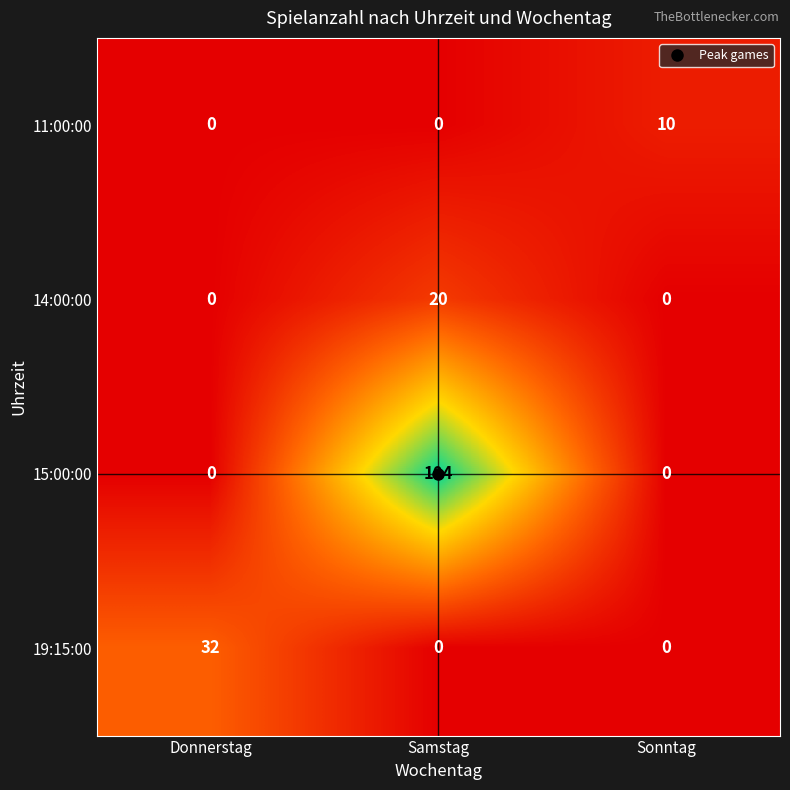

What is the difference between the highest and lowest values at Donnerstag?

32